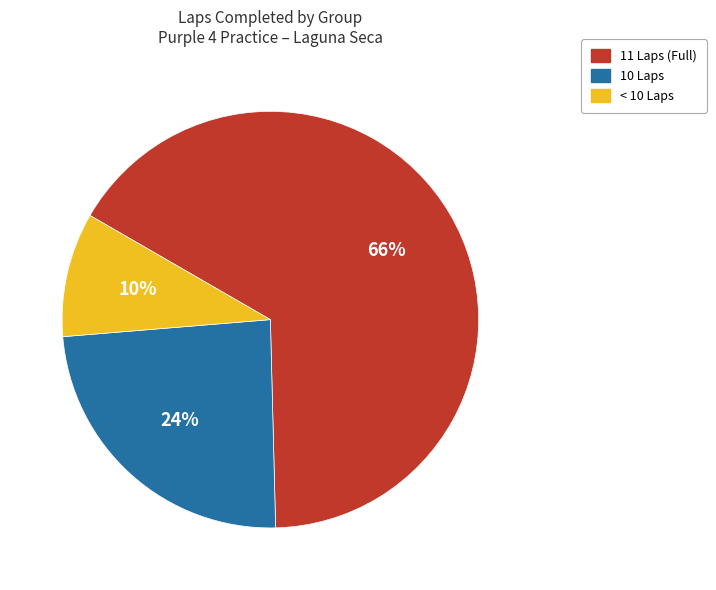

Is there any slice that represents more than half of the pie?

Yes